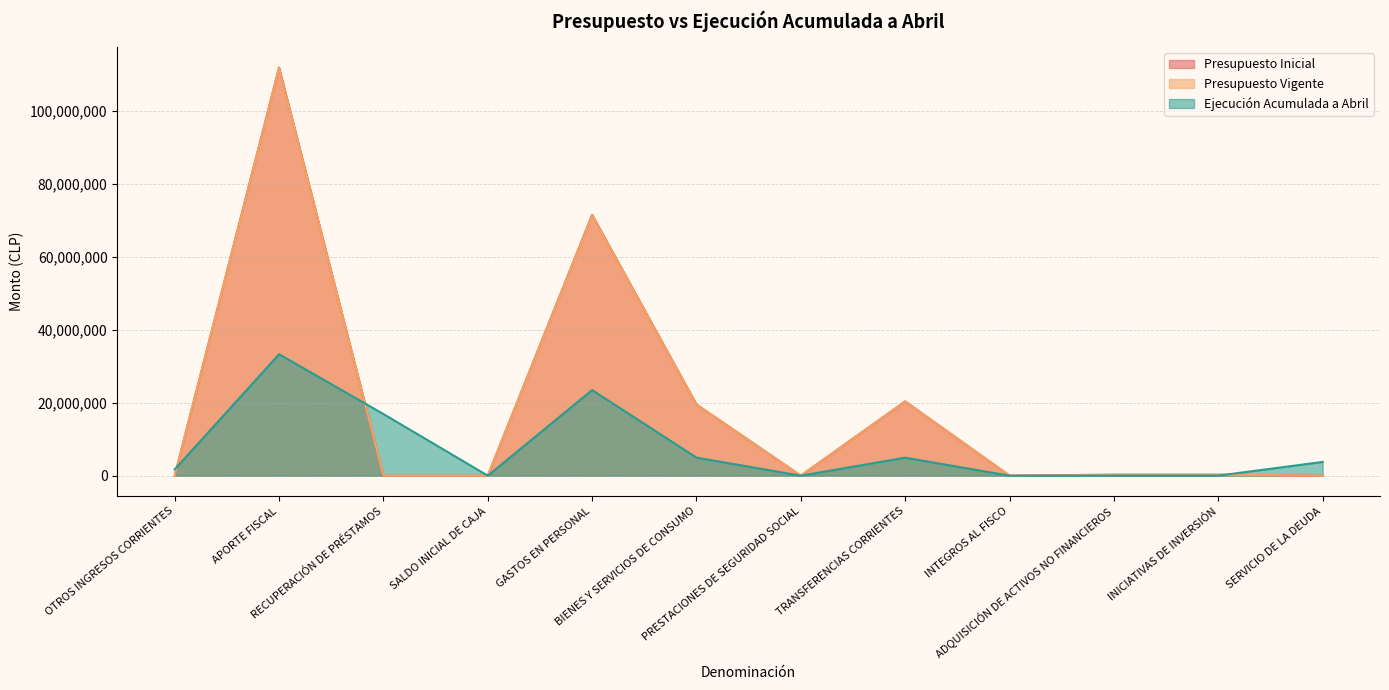

At which category does Presupuesto Vigente reach its first local peak?

APORTE FISCAL